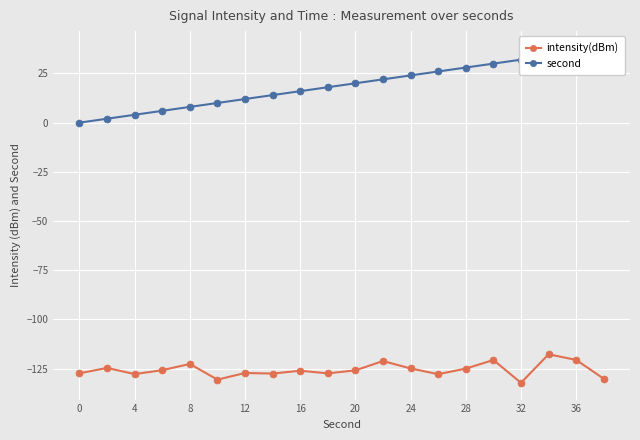

Is it true that intensity(dBm) equals -125.0 at 28?

True